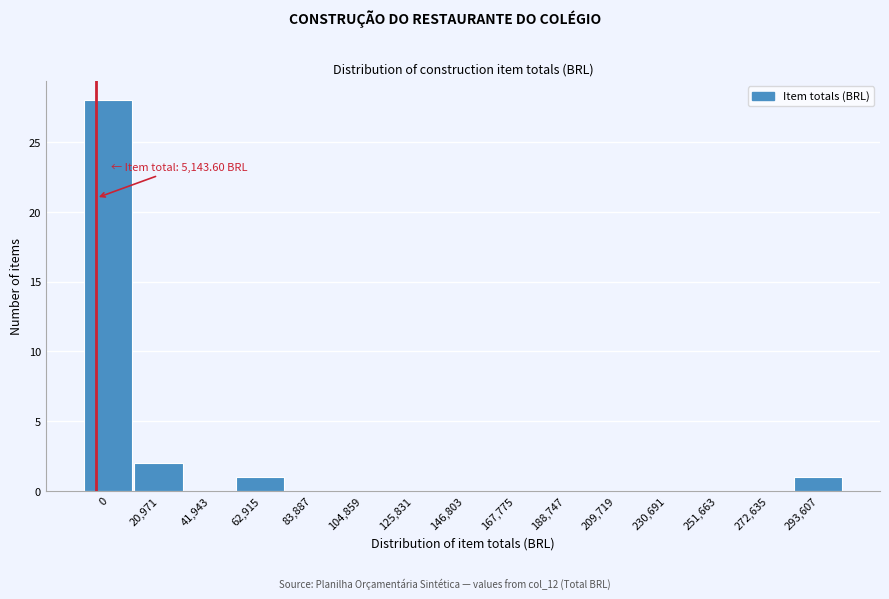

Reading left to right, transcribe all the data shown in this chart.

0=28	20,971=2	41,943=0	62,915=1	83,887=0	104,859=0	125,831=0	146,803=0	167,775=0	188,747=0	209,719=0	230,691=0	251,663=0	272,635=0	293,607=1